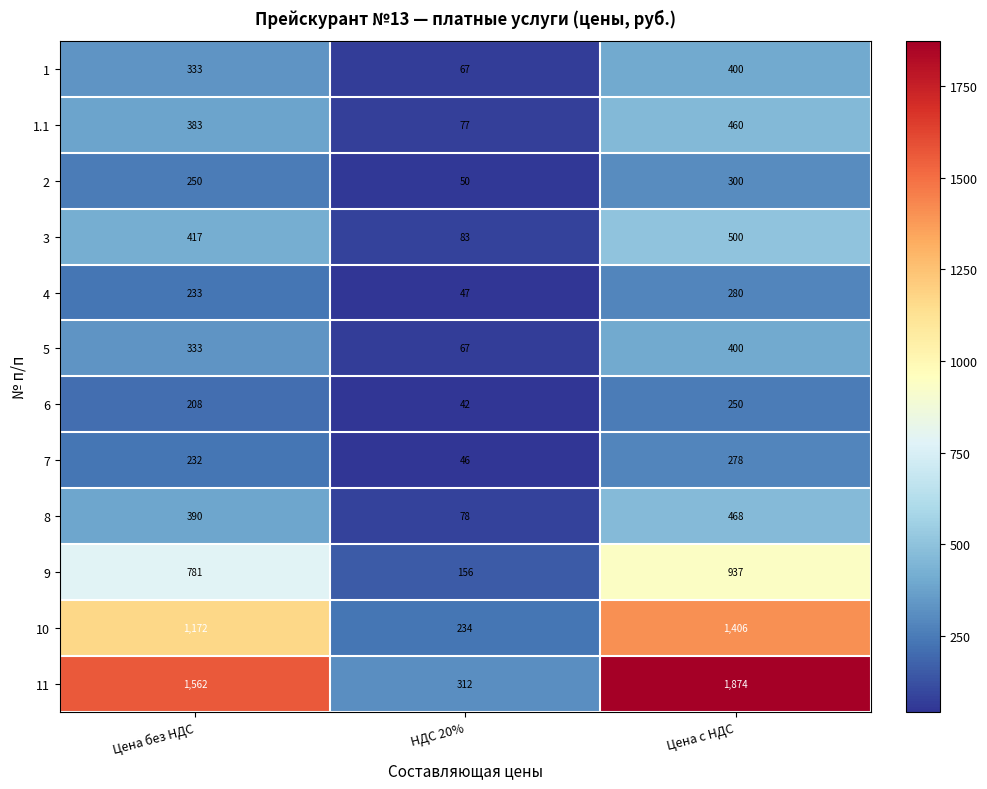

Which series has the largest range (max minus min)?

11